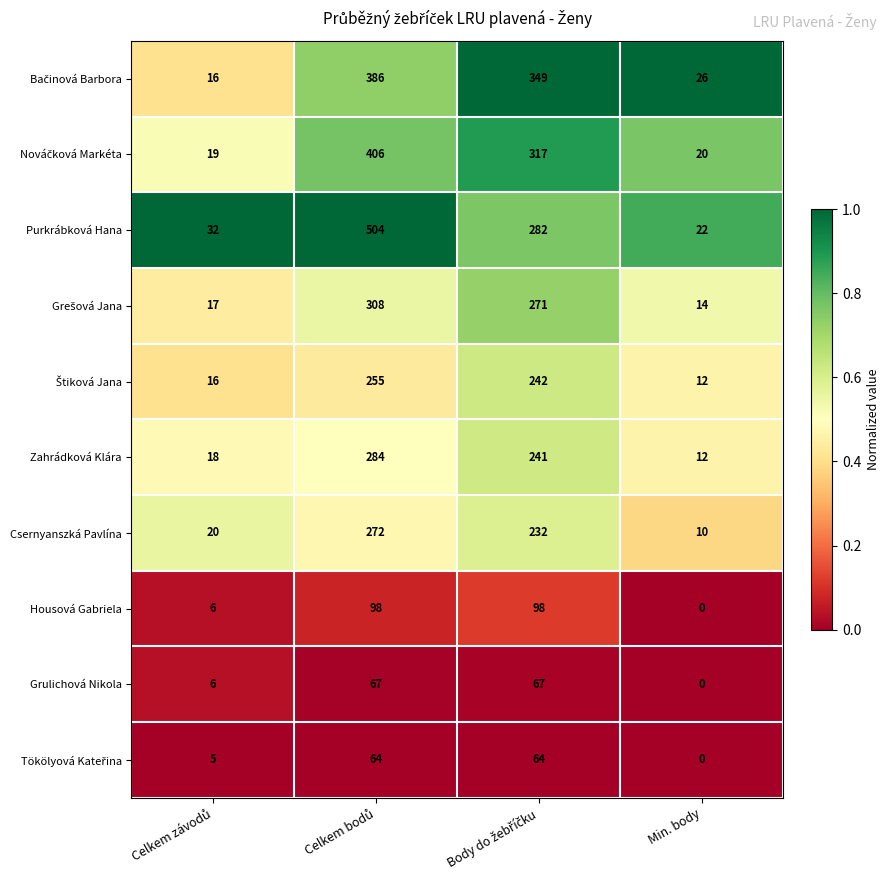

Which series has the widest spread of values?

Purkrábková Hana